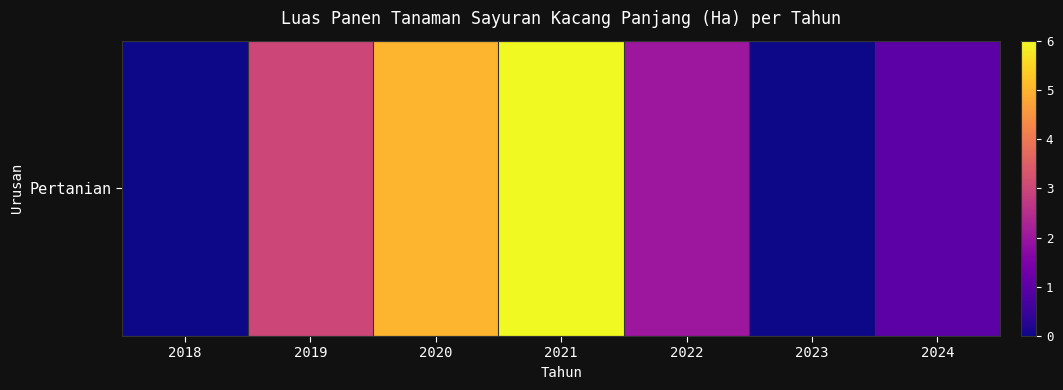

Which label corresponds to the smallest value in the chart?

2018